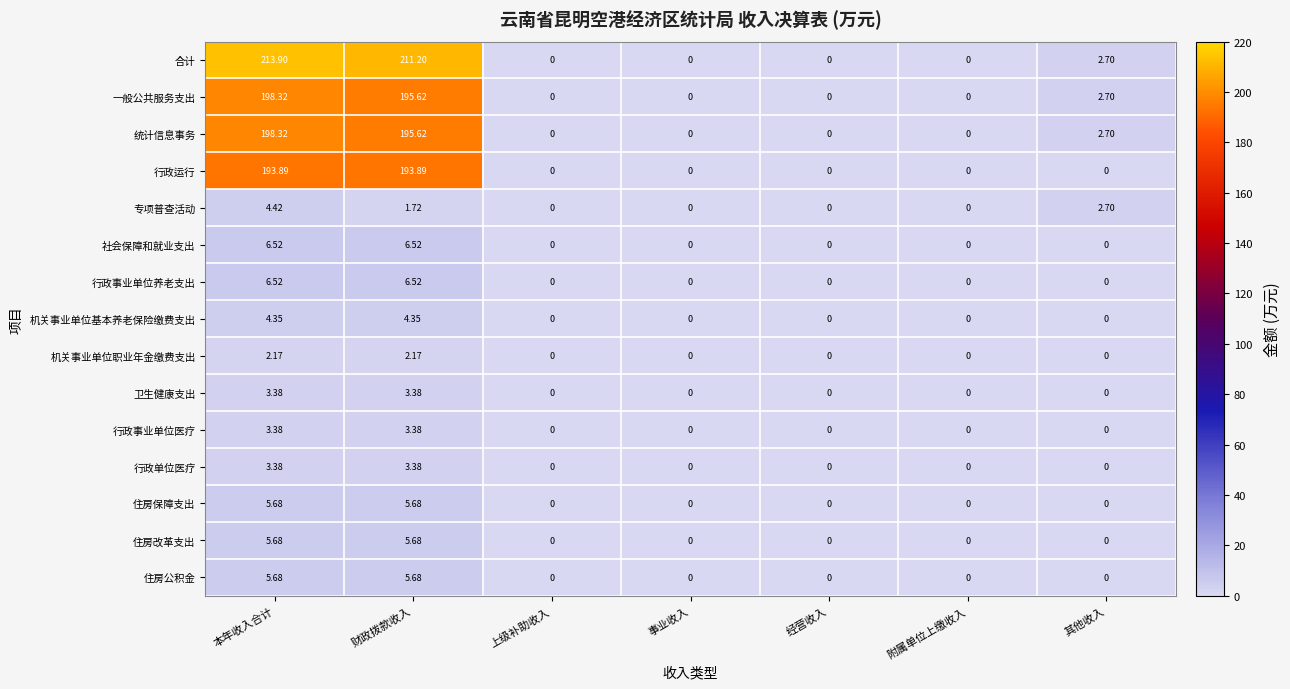

What is the difference between the highest and lowest values at 财政拨款收入?

209.5